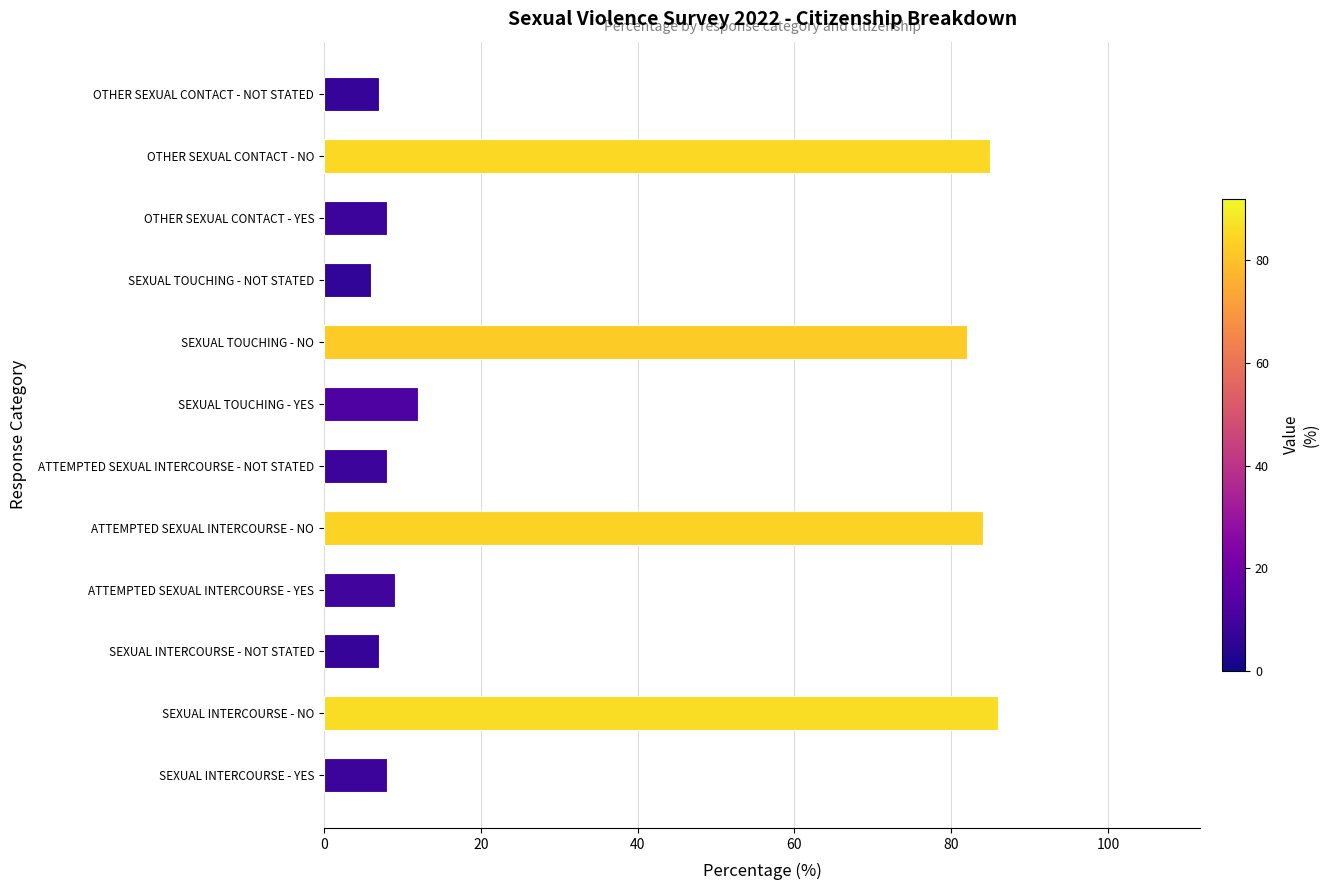

The chart shows a value of 7 at OTHER SEXUAL CONTACT - NOT STATED. True or false?

True